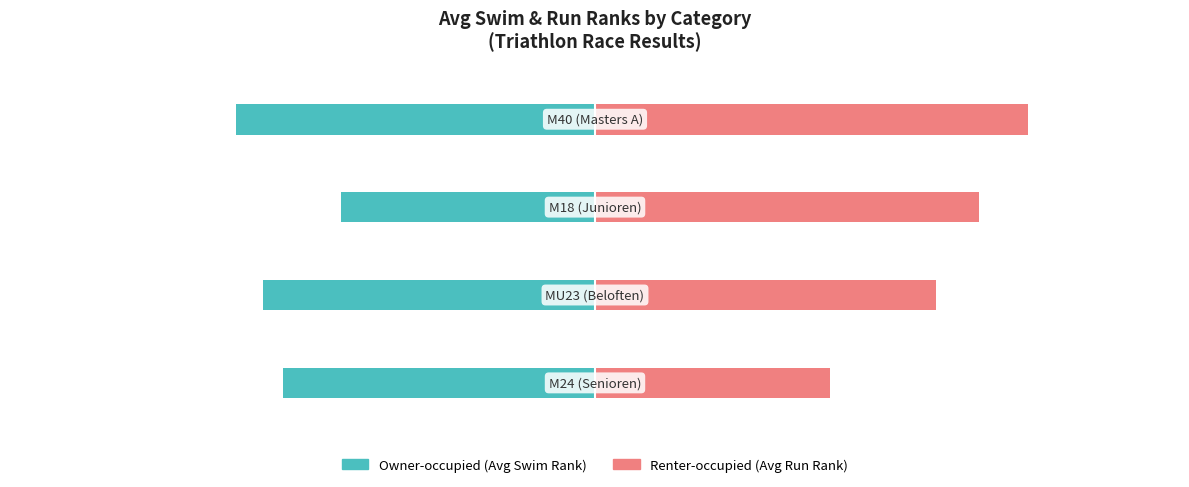

At 2, list the series in order from largest to smallest.

Renter-occupied (Avg Run Rank), Owner-occupied (Avg Swim Rank)